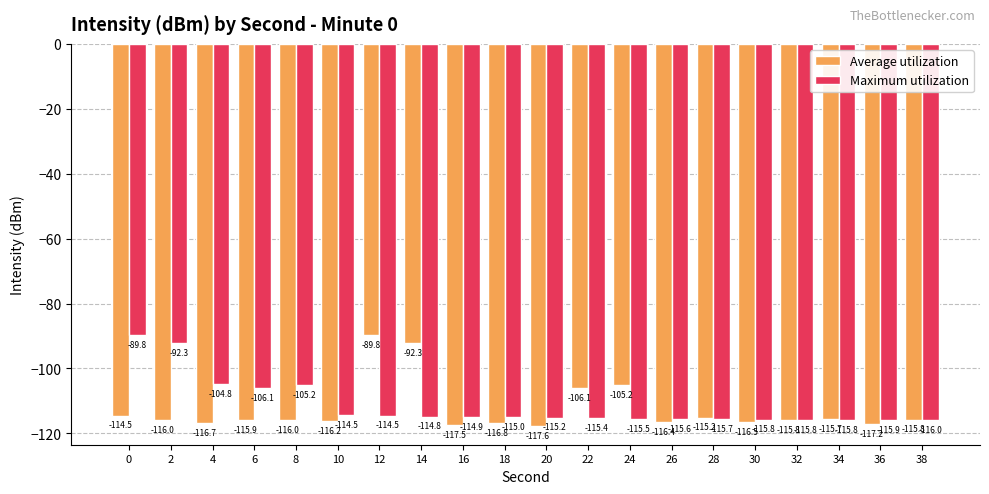

Which series changed the most between 4 and 30?

Maximum utilization